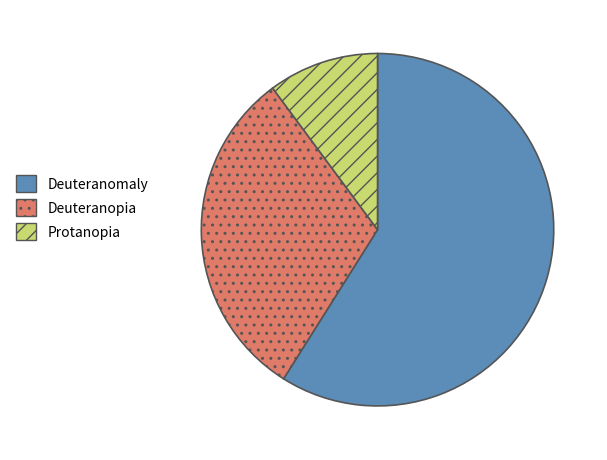

Is there a majority slice in this chart?

Yes